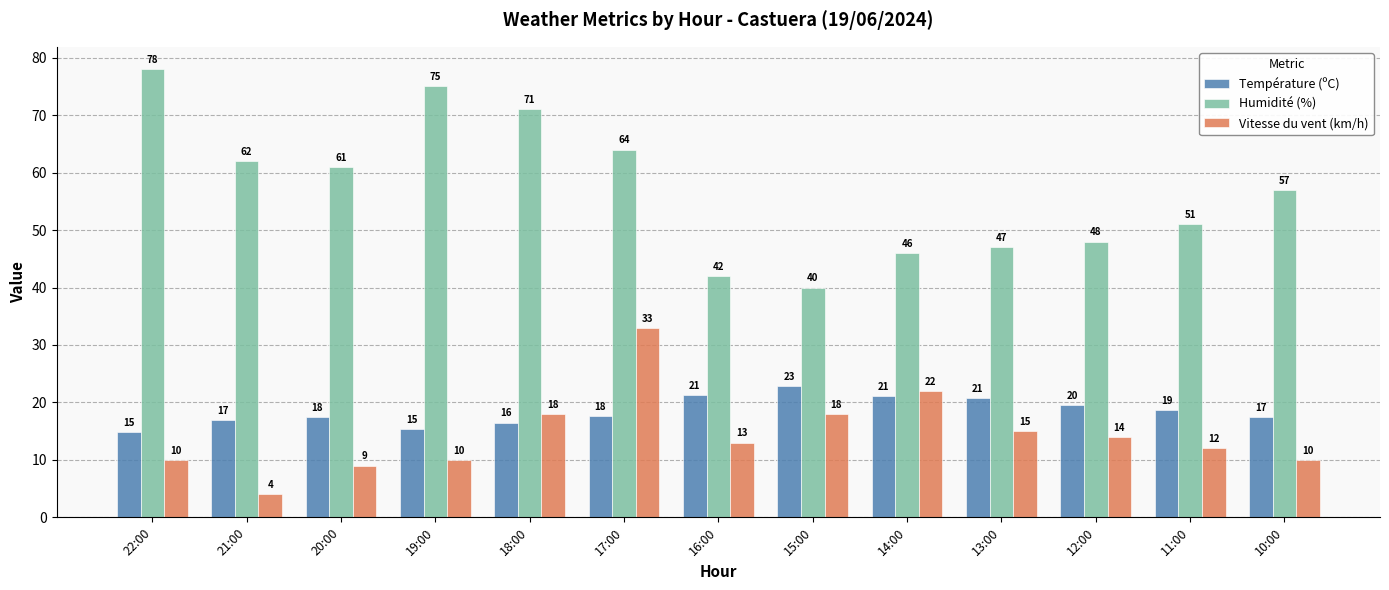

The Vitesse du vent (km/h) series shows 10.0 at 10:00. True or false?

True